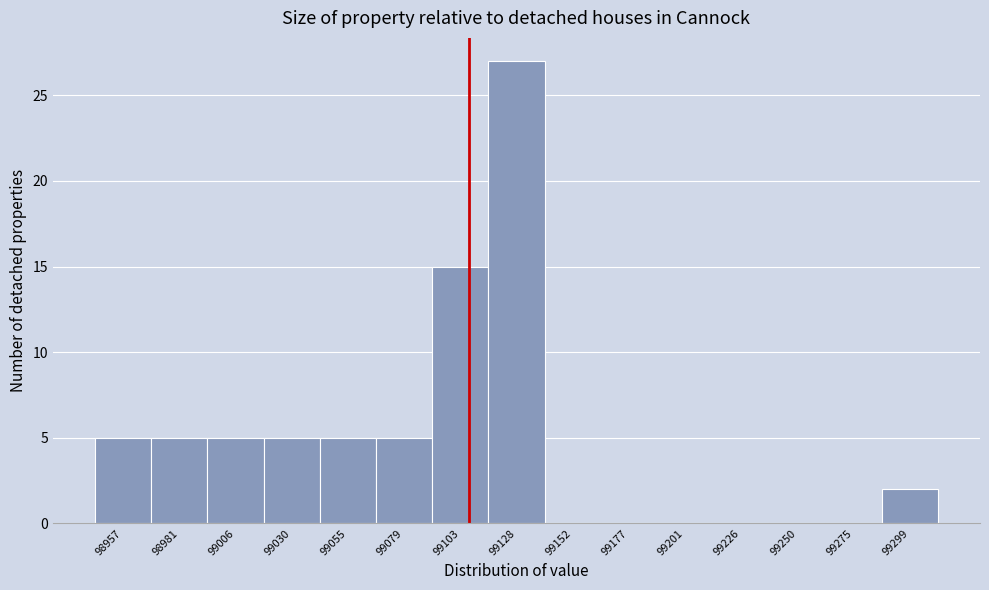

Reading left to right, transcribe this chart: for each bar, give the range it covers on the x-axis and its height. Neither the bar edges nor the heights are printed on the chart, so give them approximately, as read against the axes.

98945 to 98970: 5
98970 to 98995: 5
98995 to 99020: 5
99020 to 99045: 5
99045 to 99065: 5
99065 to 99090: 5
99090 to 99115: 15
99115 to 99140: 27
99140 to 99165: 0
99165 to 99190: 0
99190 to 99215: 0
99215 to 99240: 0
99240 to 99265: 0
99265 to 99285: 0
99285 to 99310: 2